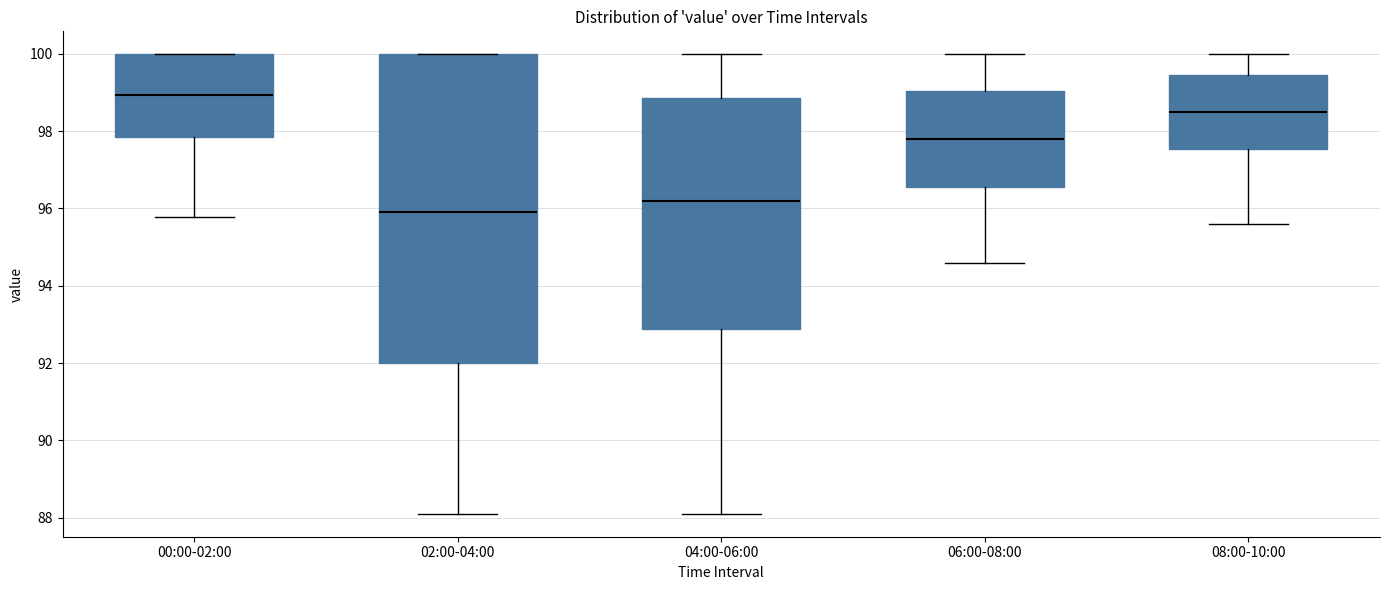

Reading left to right, transcribe this box plot: for each box, give where its median line is, the range the box spans, and where its two whiskers end, as read against the y-axis. The values are not printed on the chart, so give them approximately, as read against the axis.

00:00-02:00: median 99.0, box 97.8 to 100.0, whiskers 95.8 to 100.0
02:00-04:00: median 96.0, box 92.0 to 100.0, whiskers 88.2 to 100.0
04:00-06:00: median 96.2, box 92.8 to 98.8, whiskers 88.2 to 100.0
06:00-08:00: median 97.8, box 96.6 to 99.0, whiskers 94.6 to 100.0
08:00-10:00: median 98.6, box 97.6 to 99.4, whiskers 95.6 to 100.0